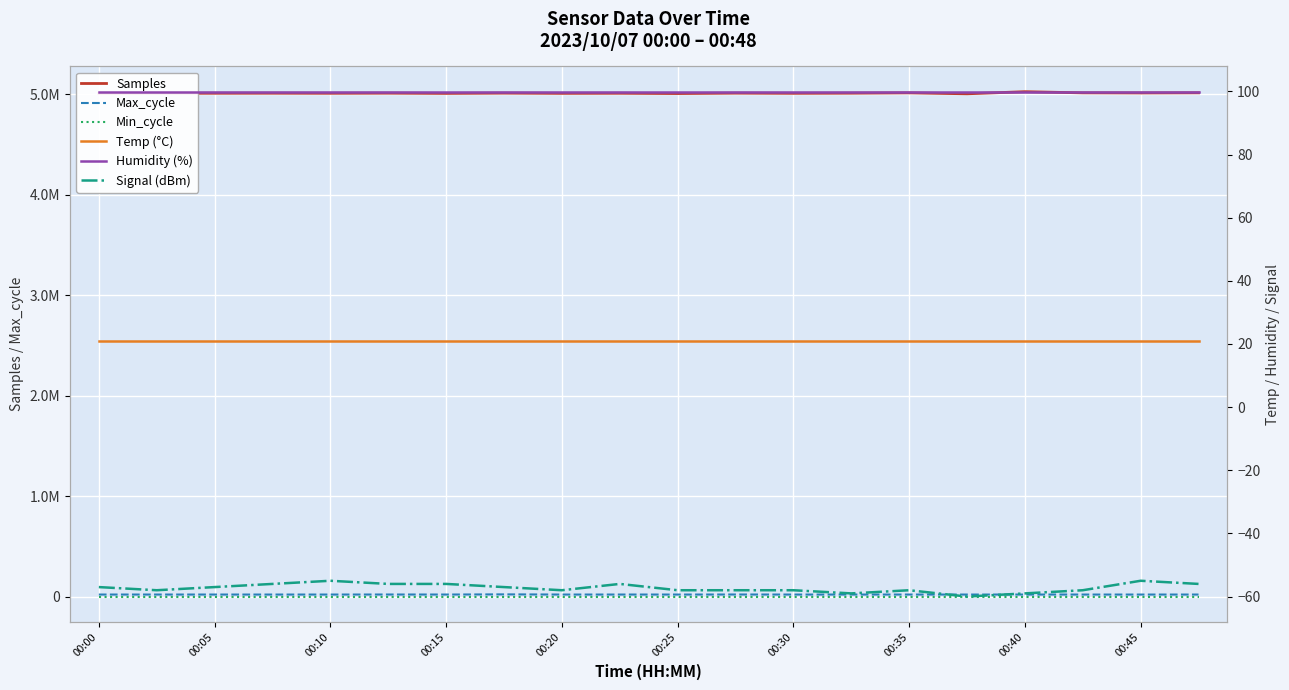

What is the total value across all series at 00:35?

5033012.7